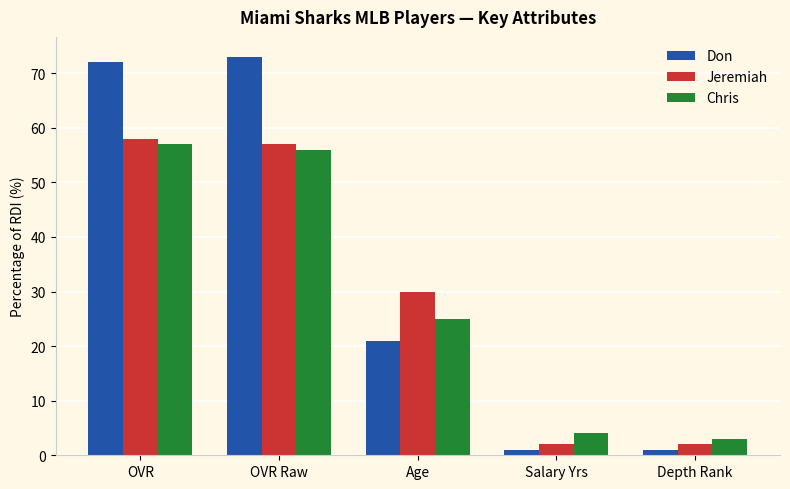

Between OVR and Depth Rank, which series saw the biggest shift?

Don